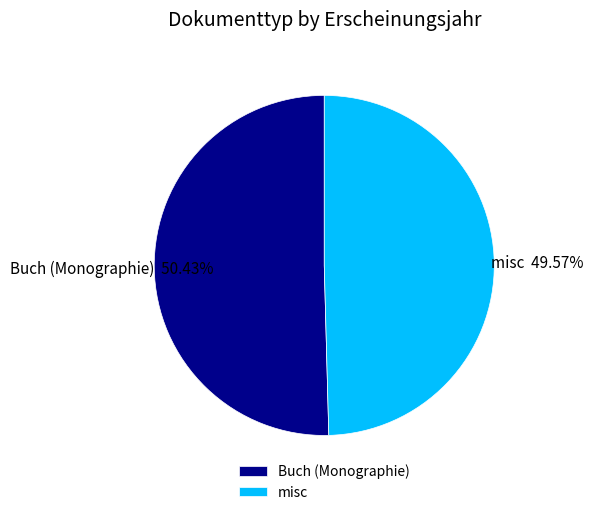

Rank the categories by value from lowest to highest.

misc, Buch (Monographie)